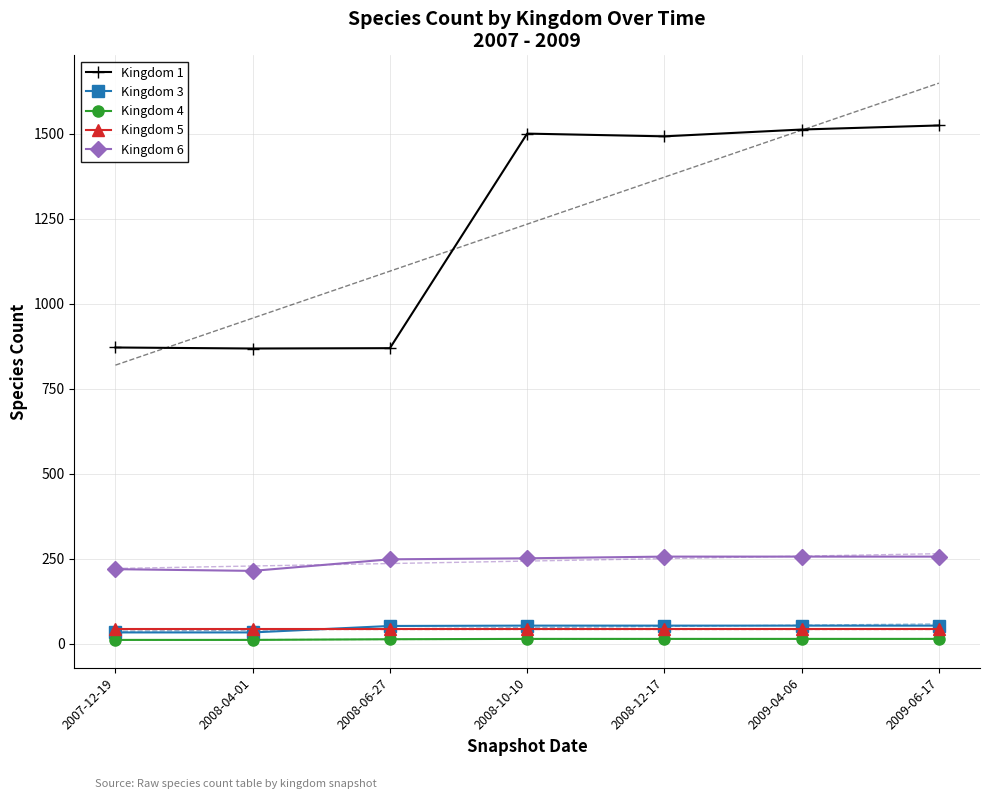

Read the Kingdom 6 value at 2008-04-01.

214